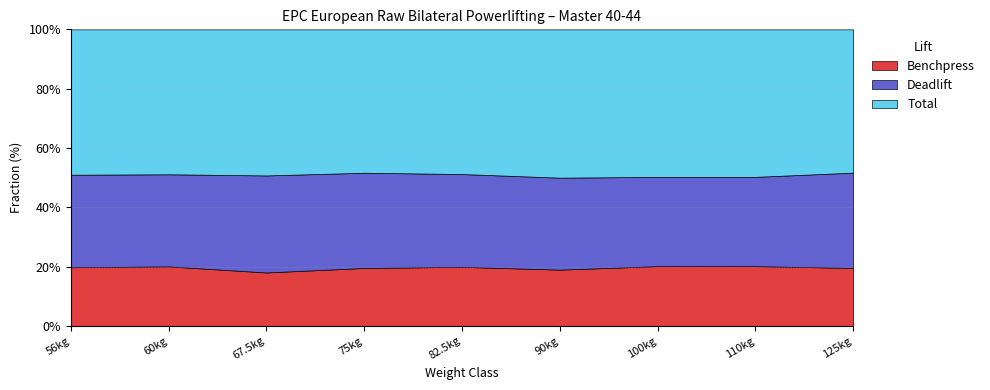

The value of Benchpress at 110kg is 84.8. True or false?

False